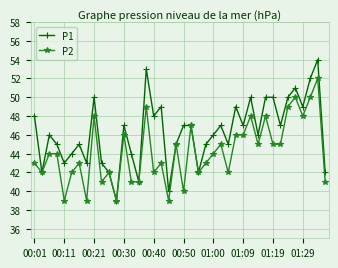

What is the maximum value shown in the chart?

54